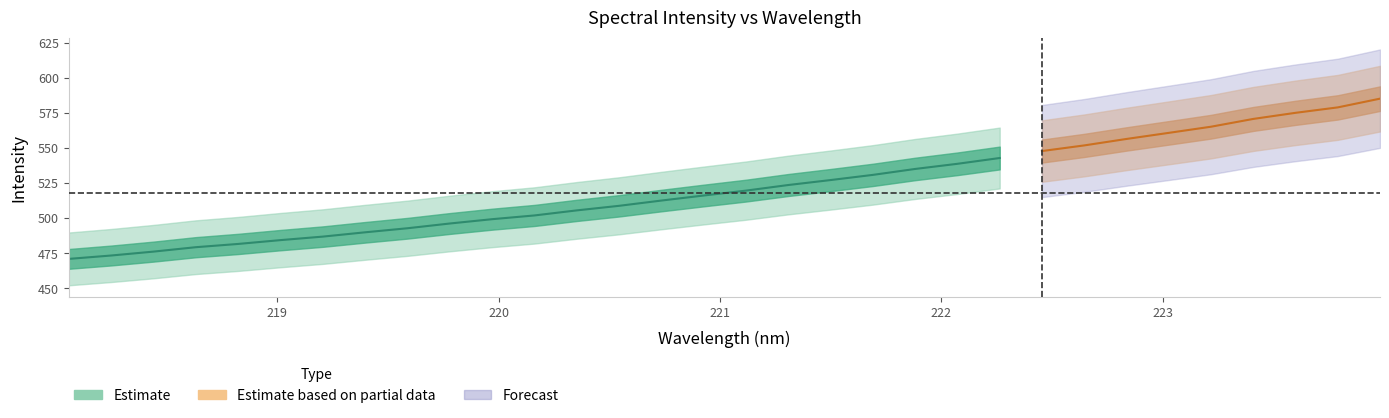

Count the number of categories in the chart.

32